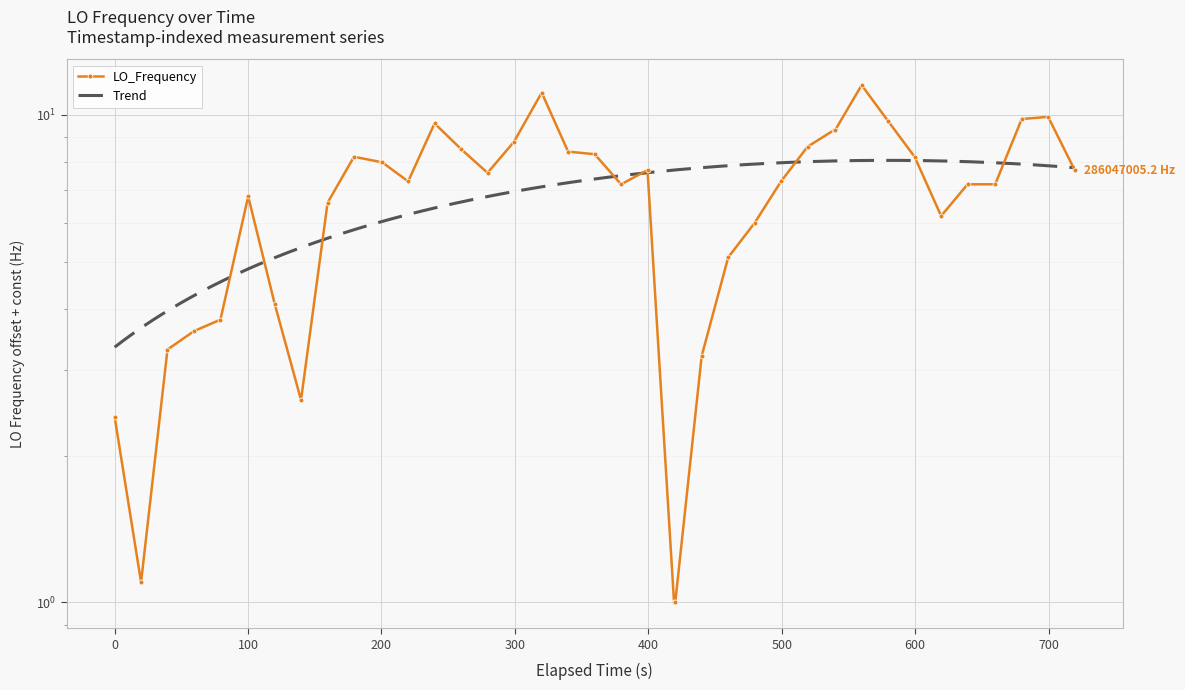

True or false: there are more than 1 points higher than both neighbors.

True